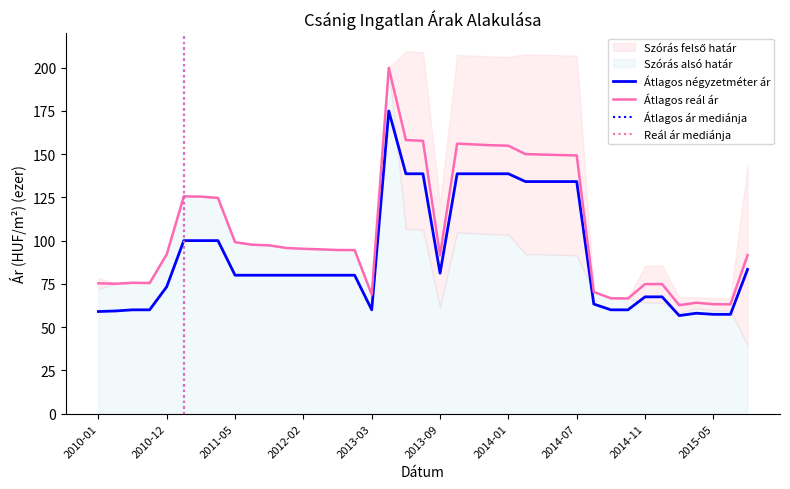

What is the difference between the highest and lowest values at 2014-06?

15.3